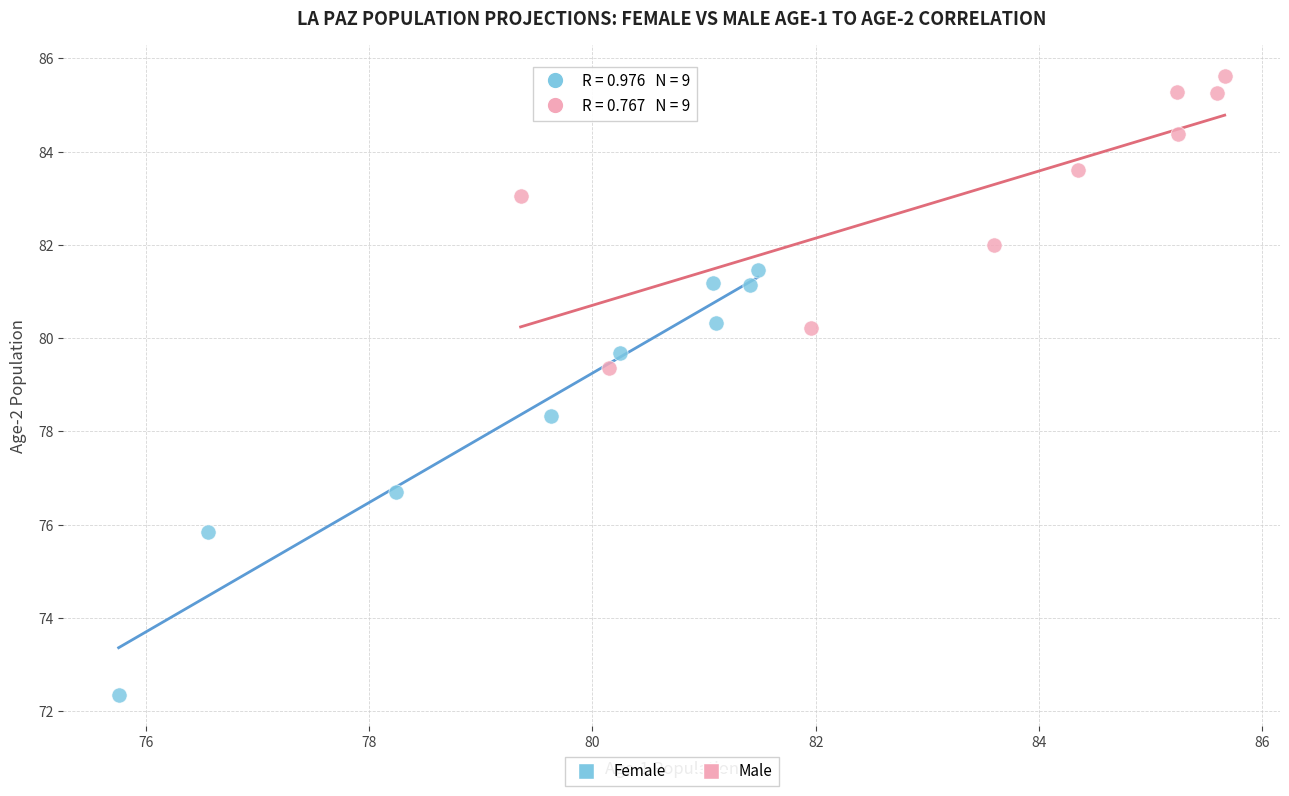

Which series reaches the maximum Y coordinate?

Male